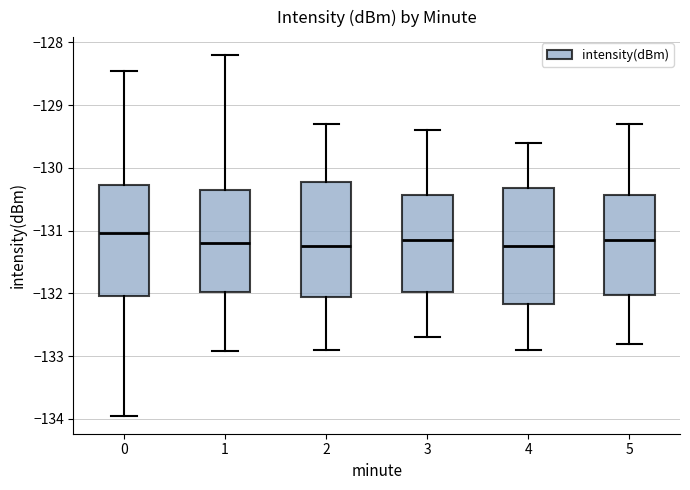

Where is the lower edge of the box at x = 4 on the y-axis? The values are not printed on the chart, so give them approximately, as read against the axis.

-132.2